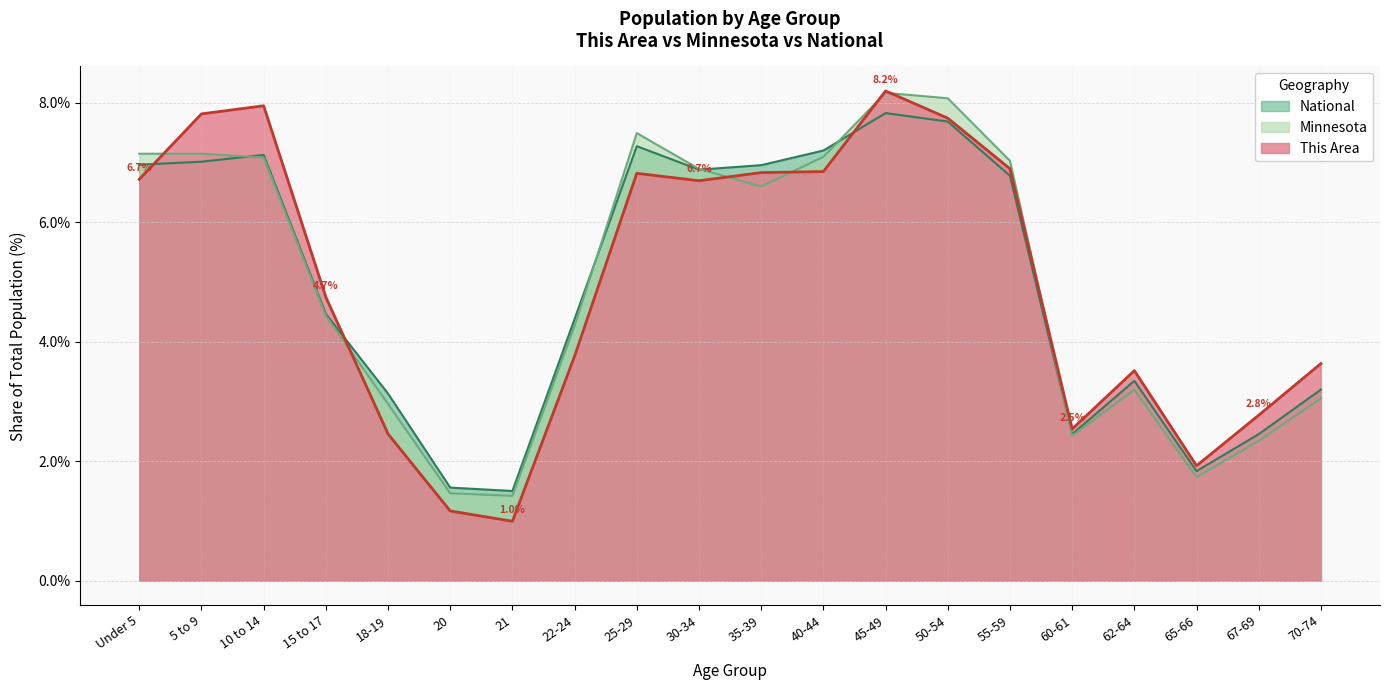

Which series changed the most between 5 to 9 and 18-19?

This Area